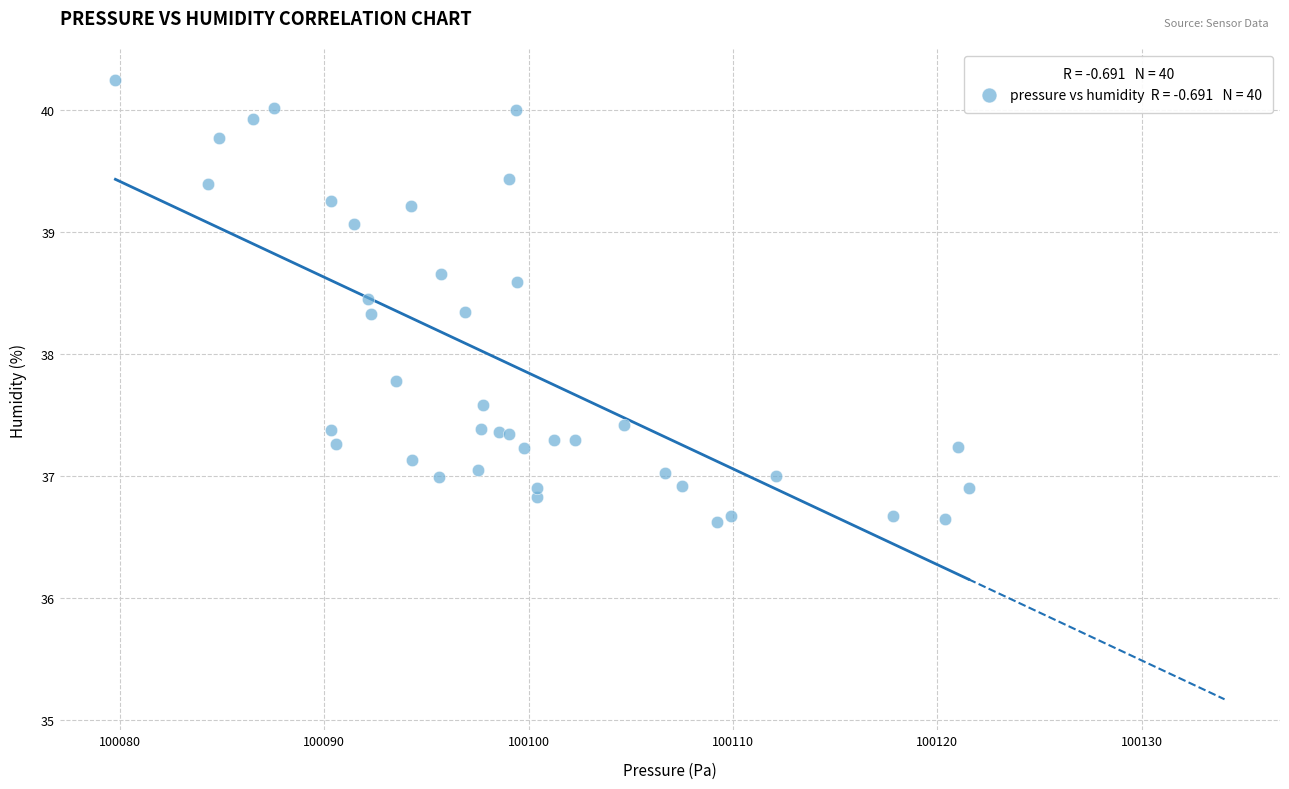

What Y value in the scatter plot is closest to 38?

37.8